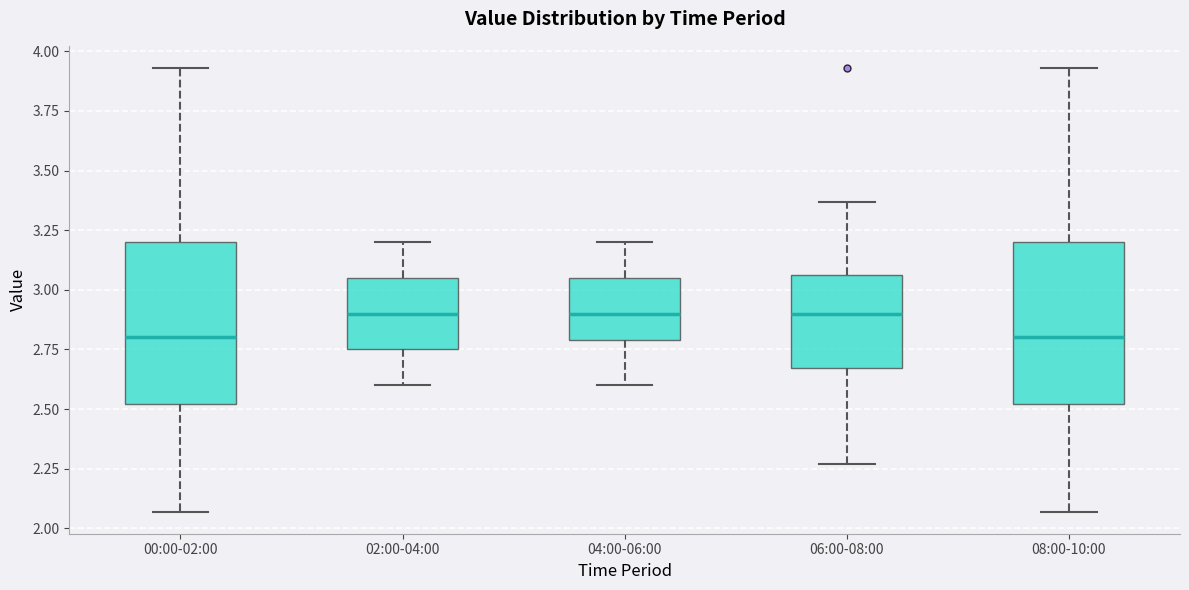

Where is the upper edge of the box for 00:00-02:00 on the y-axis? The values are not printed on the chart, so give them approximately, as read against the axis.

3.20